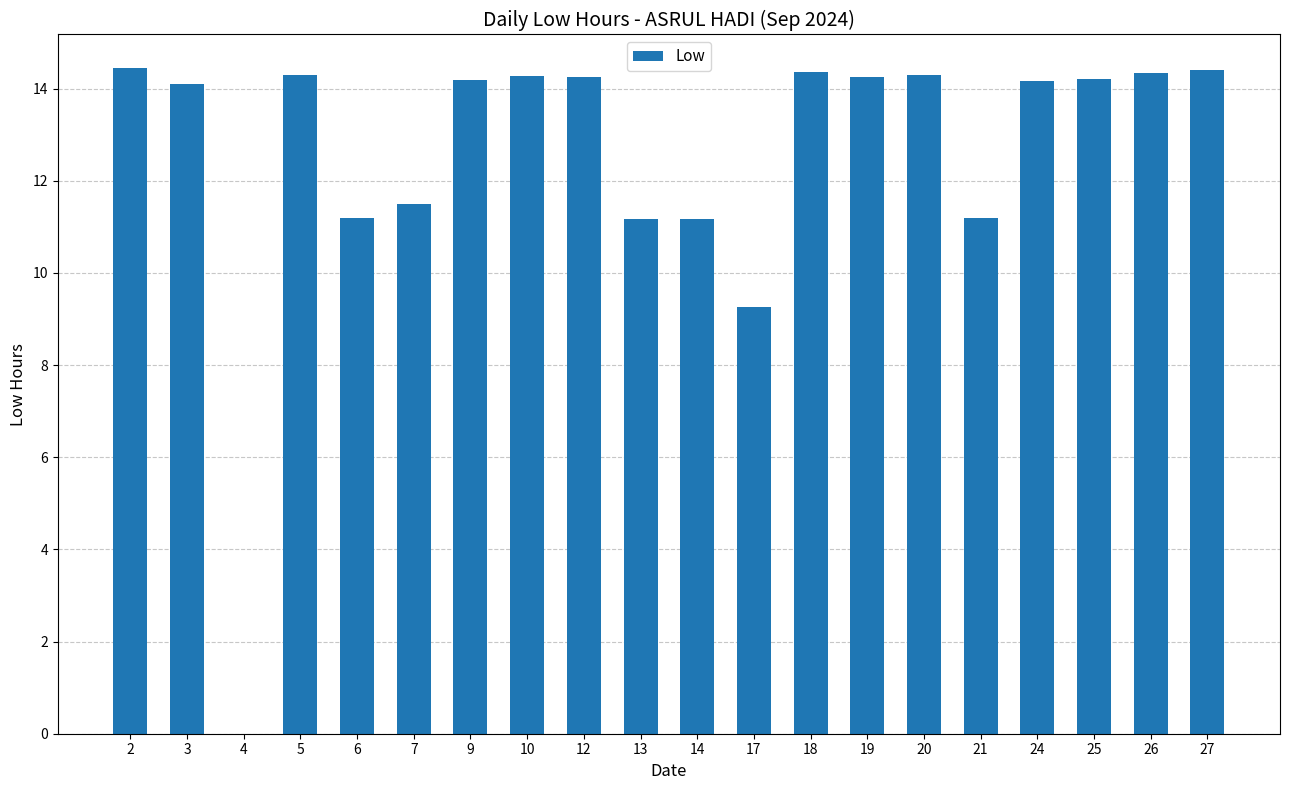

What is the approximate value at 18?

14.4